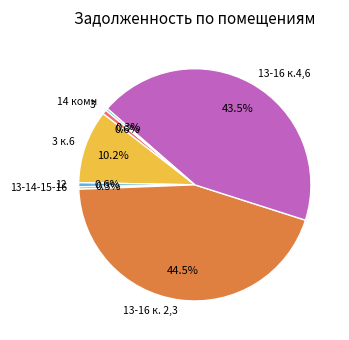

Do 3 к.6 and 12 together represent more than half of the pie?

No